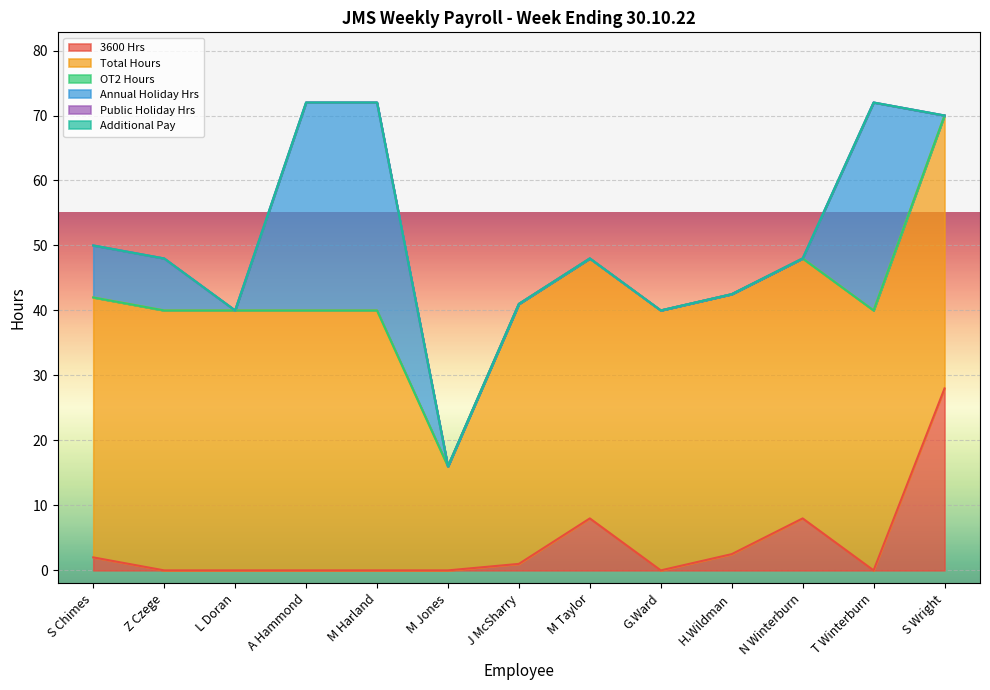

Reading left to right, extract all data points from this chart.

3600 Hrs: 2.0	0.0	0.0	0.0	0.0	0.0	1.0	8.0	0.0	2.5	8.0	0.0	28.0
Total Hours: 40.0	40.0	40.0	40.0	40.0	16.0	40.0	40.0	40.0	40.0	40.0	40.0	42.0
OT2 Hours: 0.0	0.0	0.0	0.0	0.0	0.0	0.0	0.0	0.0	0.0	0.0	0.0	0.0
Annual Holiday Hrs: 8.0	8.0	0.0	32.0	32.0	0.0	0.0	0.0	0.0	0.0	0.0	32.0	0.0
Public Holiday Hrs: 0.0	0.0	0.0	0.0	0.0	0.0	0.0	0.0	0.0	0.0	0.0	0.0	0.0
Additional Pay: 0.0	0.0	0.0	0.0	0.0	0.0	0.0	0.0	0.0	0.0	0.0	0.0	0.0